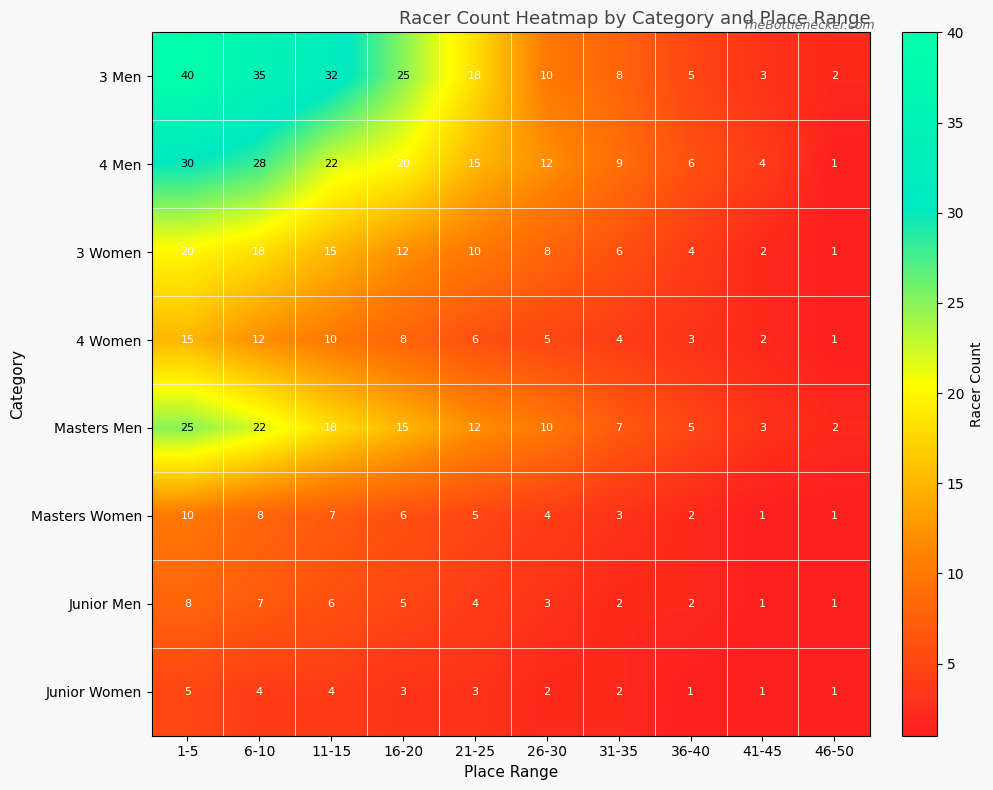

Which series has the largest total across all categories?

3 Men